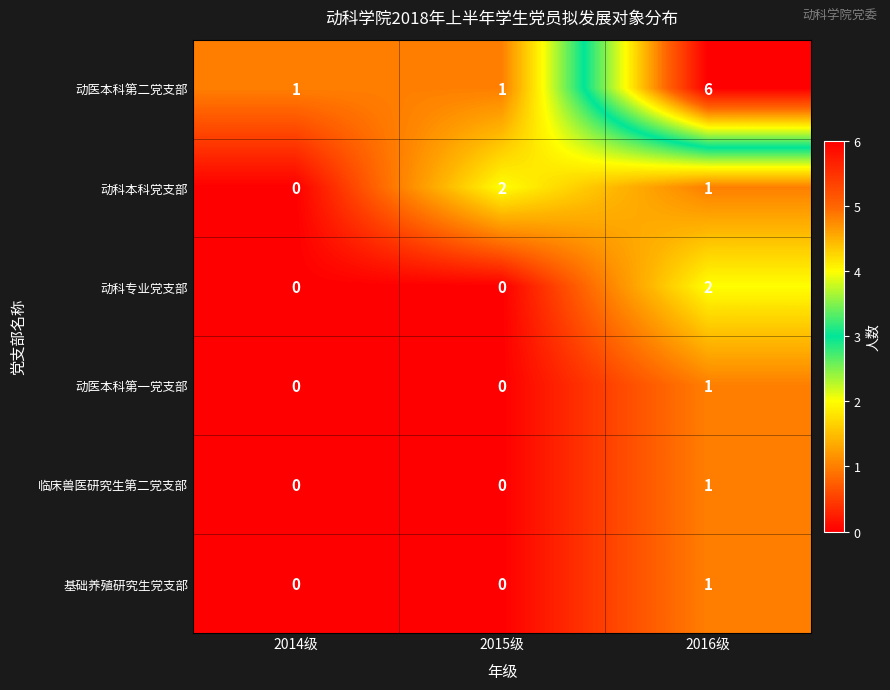

Count the number of categories in the chart.

3